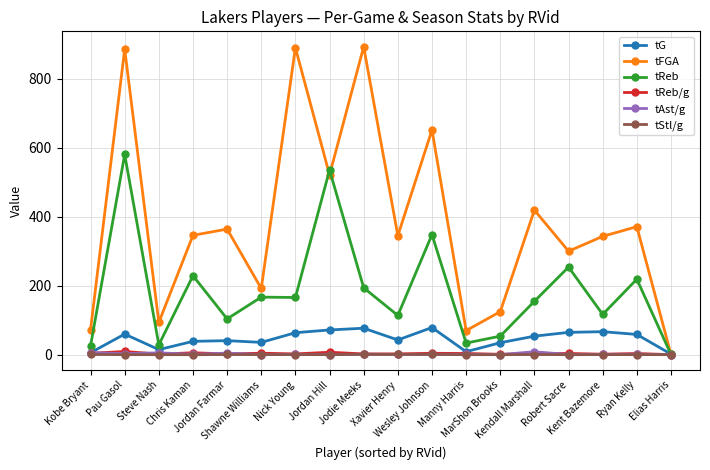

Which series has the largest total across all categories?

tFGA